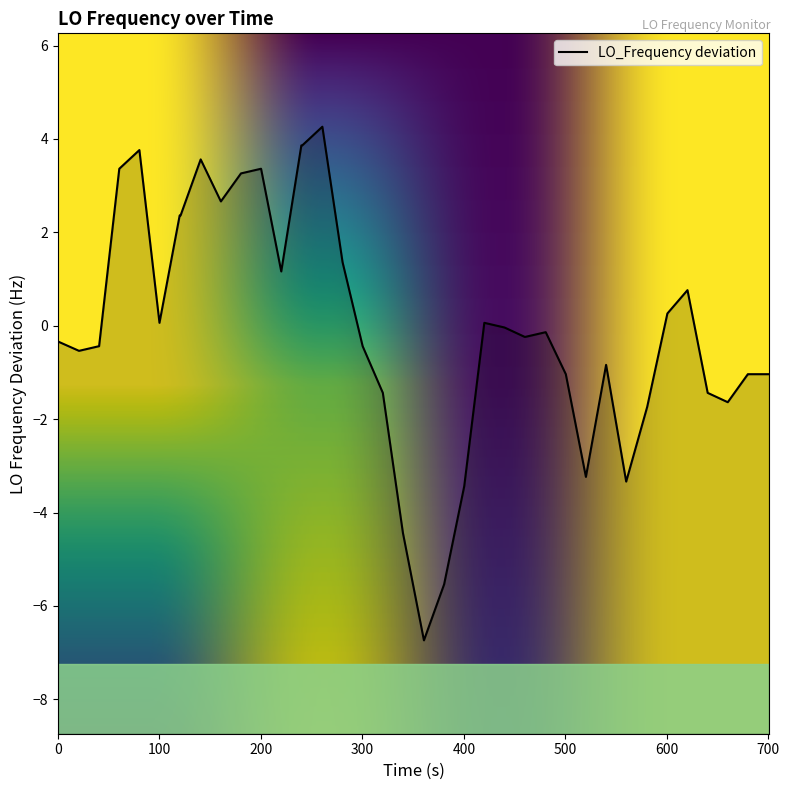

The value at 24 is -0.0. True or false?

False